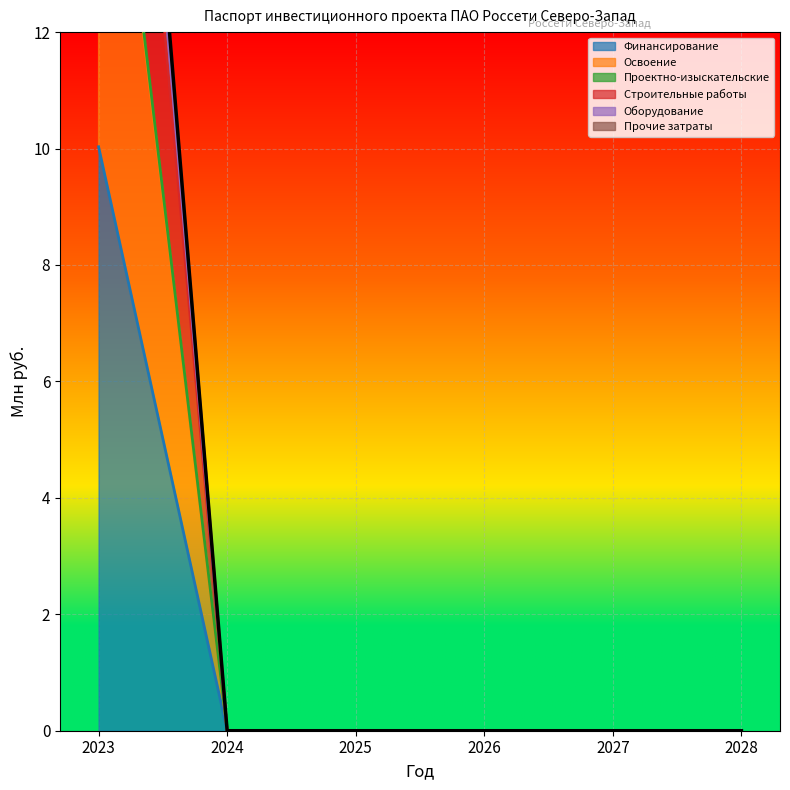

True or false: Прочие затраты has a value of -11.0 at 2027.

False